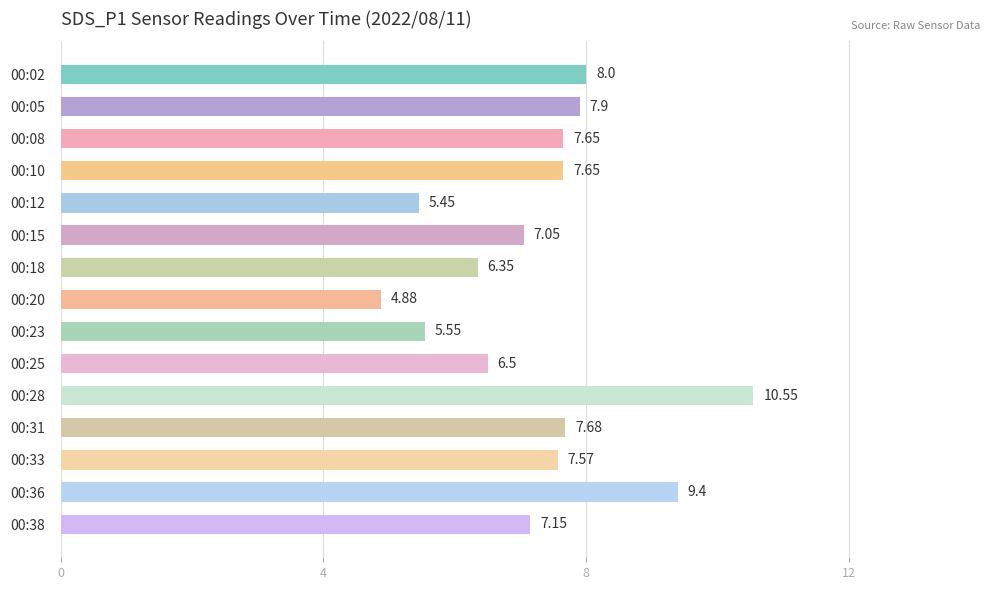

Where is the data nearest to the value 7?

00:15